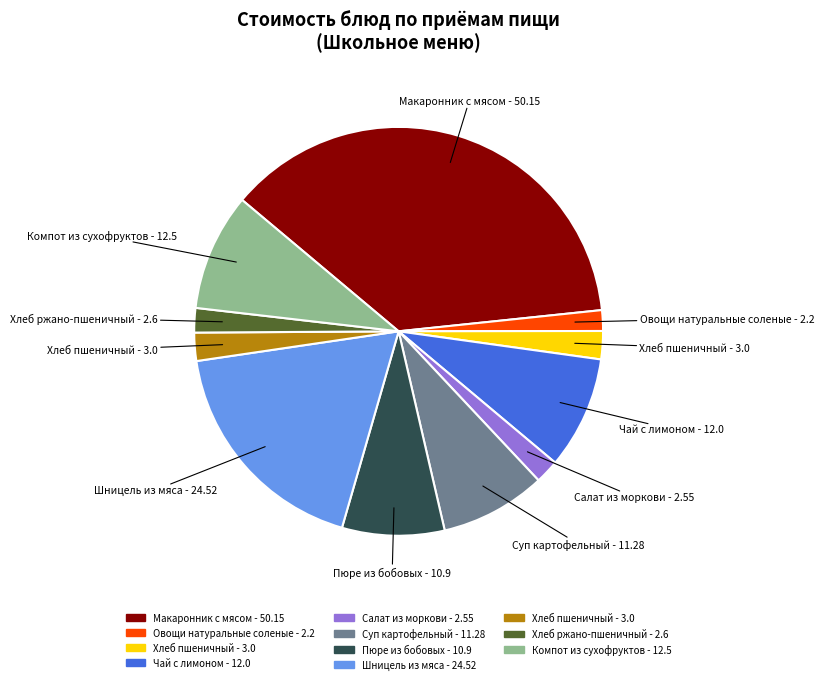

Is there a majority slice in this chart?

No